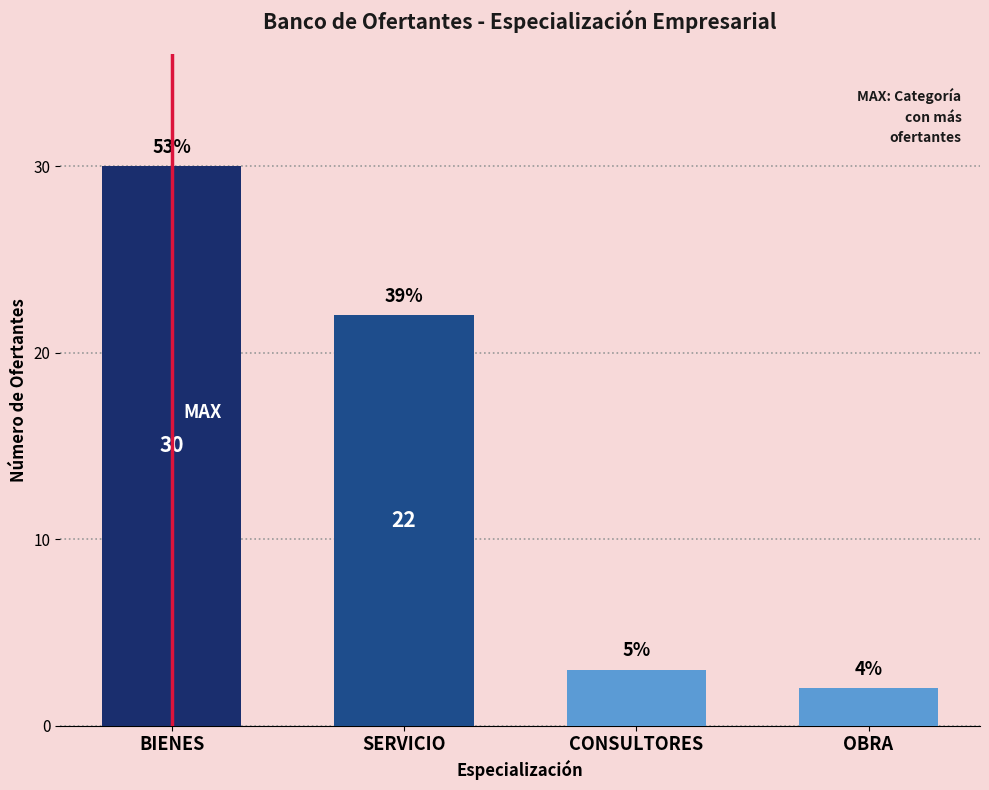

Are the bars horizontal?

No